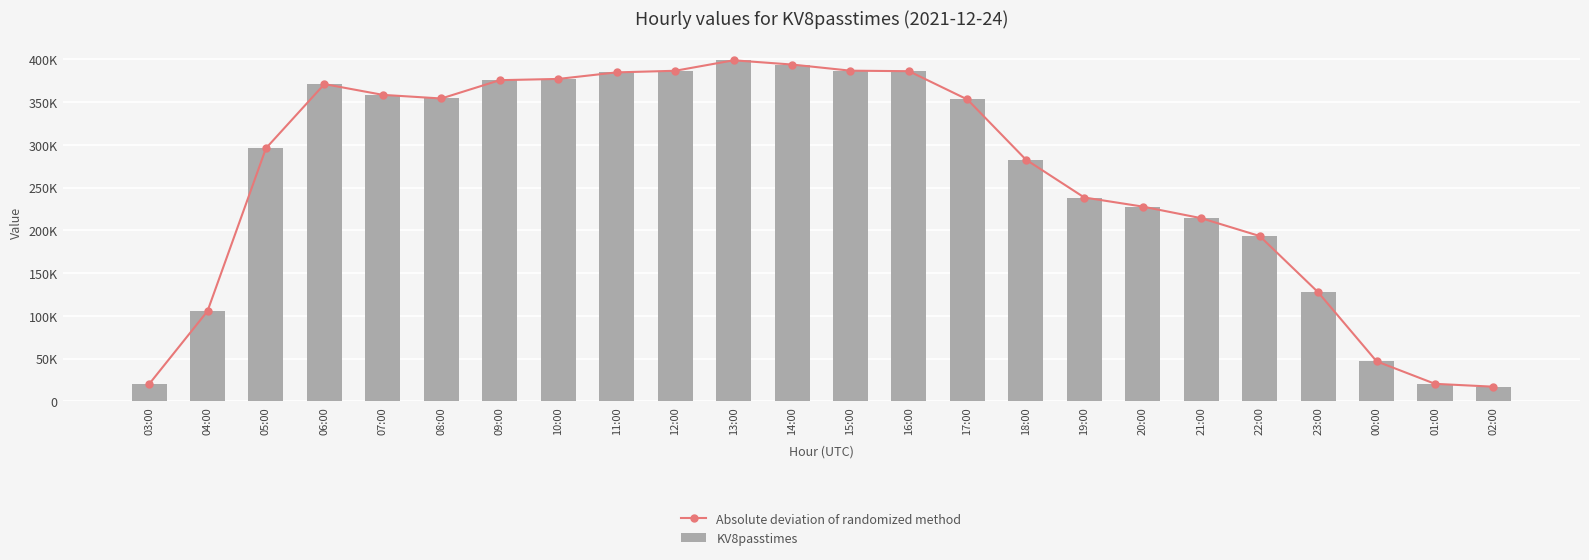

Which series has the largest total across all categories?

Absolute deviation of randomized method